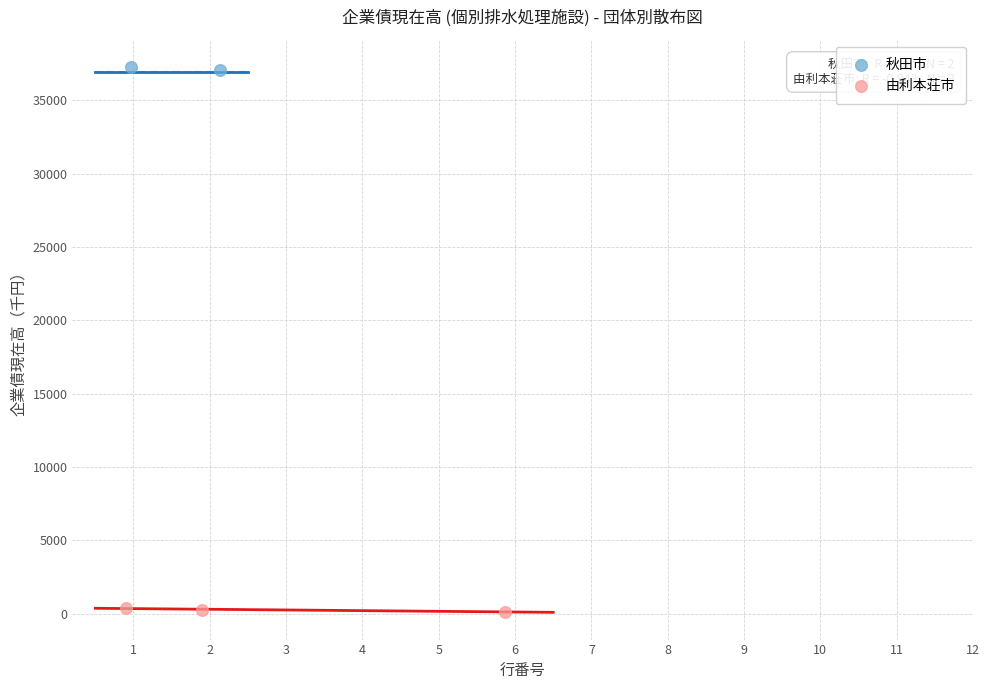

What are all the series names shown in the legend?

秋田市, 由利本荘市